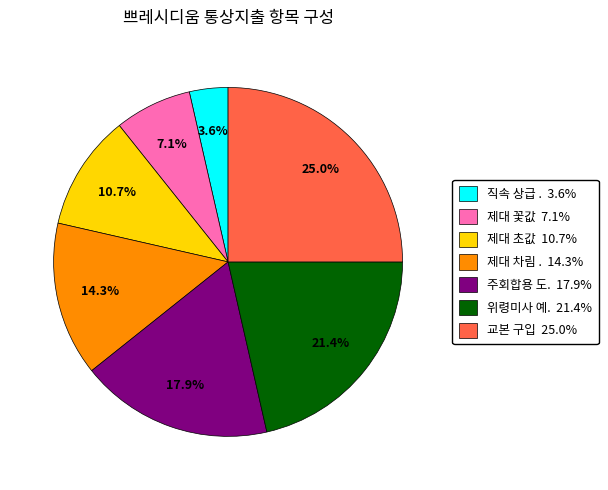

Does any single category account for the majority?

No